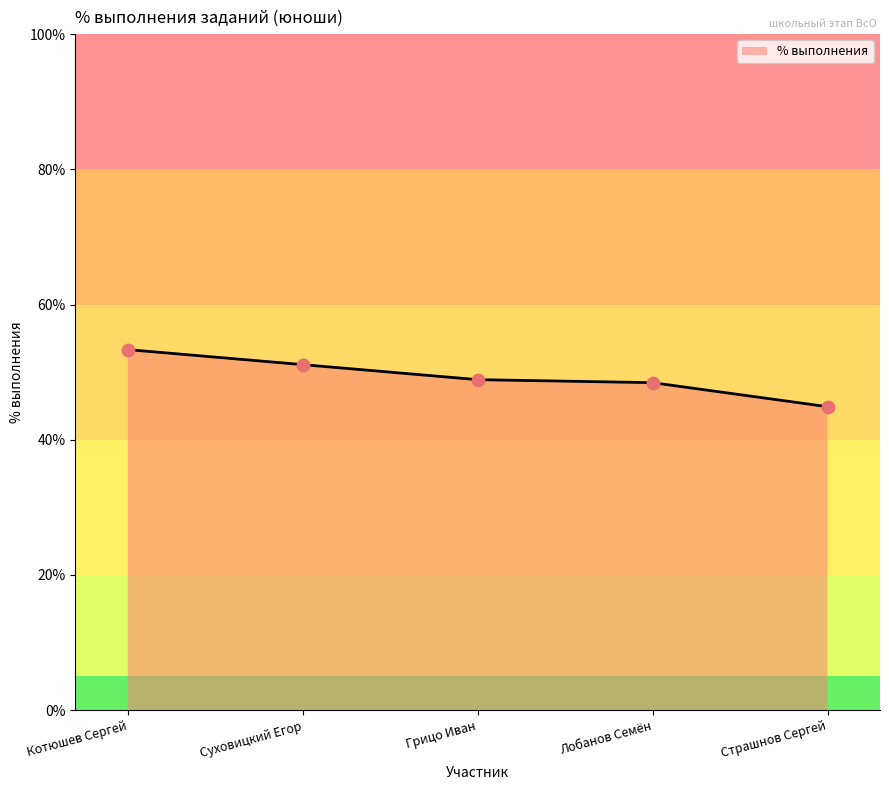

What is the change in value from Суховицкий Егор to Лобанов Семён?

-2.7